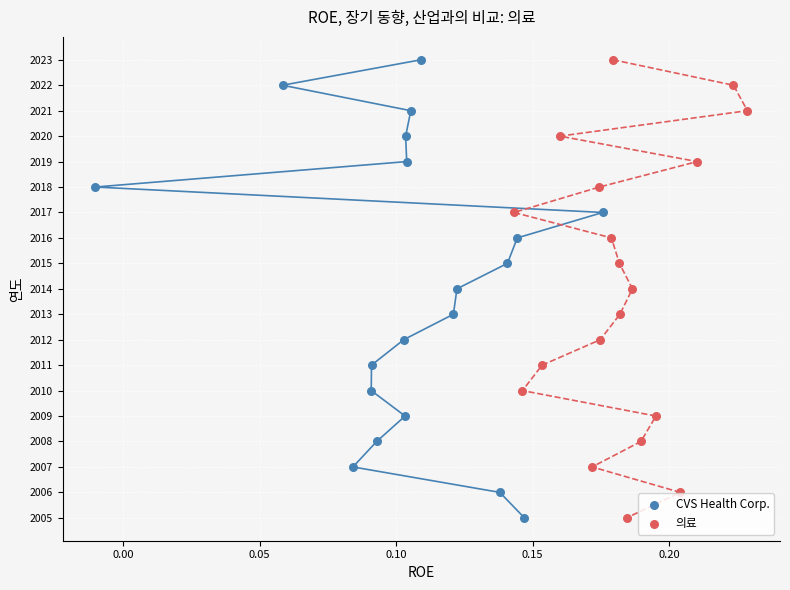

What are all the series names shown in the legend?

CVS Health Corp., 의료